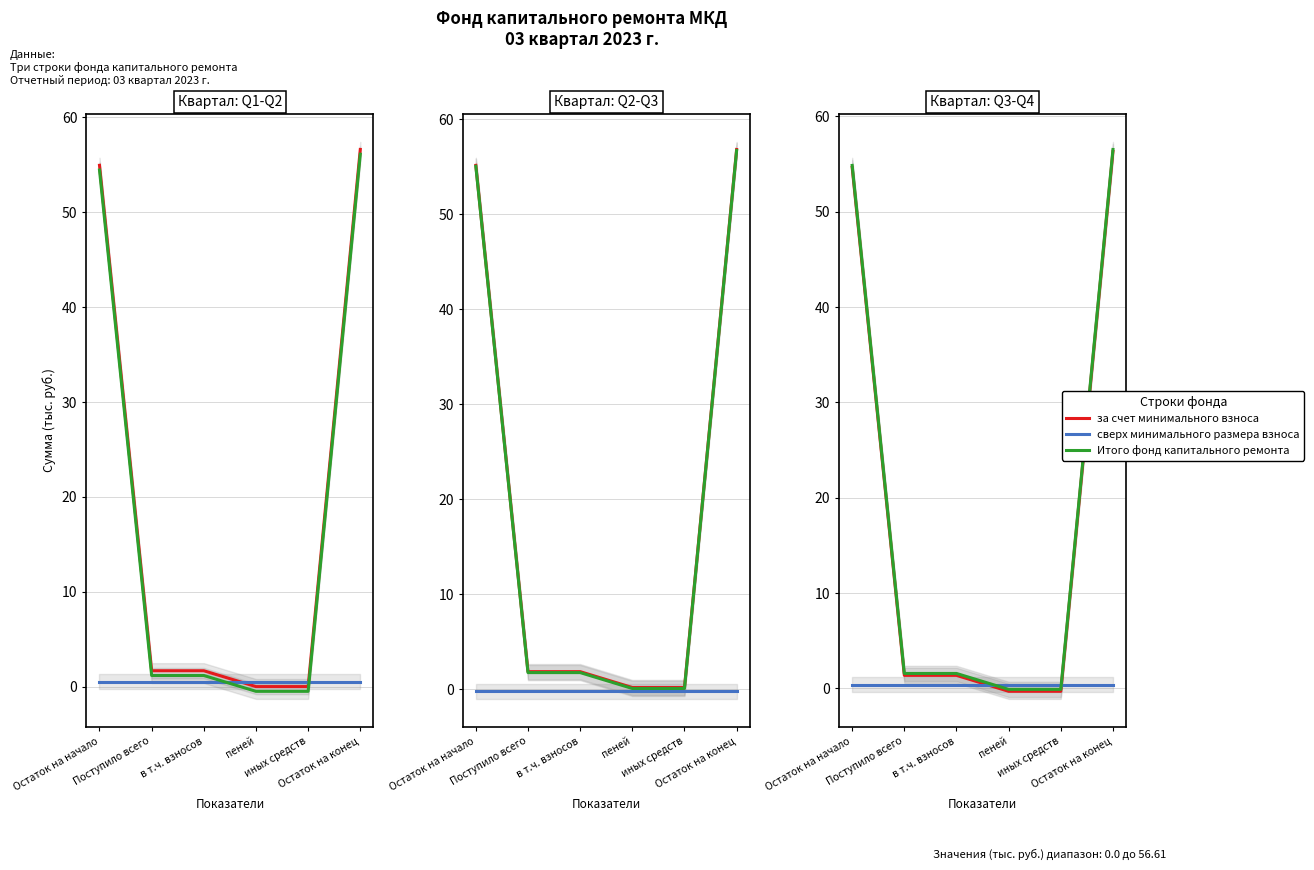

Which series ends up on top after the final intersection of Итого фонд капитального ремонта and сверх минимального размера взноса?

Итого фонд капитального ремонта